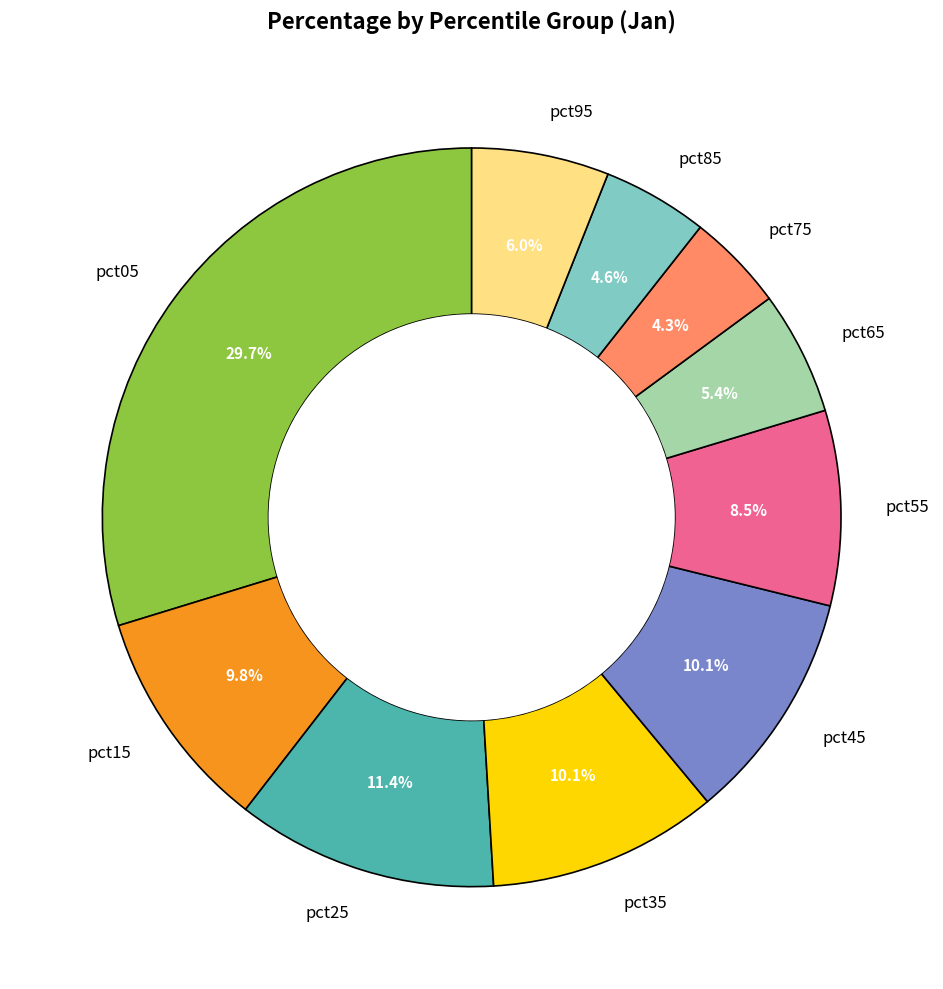

Which category has the biggest portion of the pie?

pct05